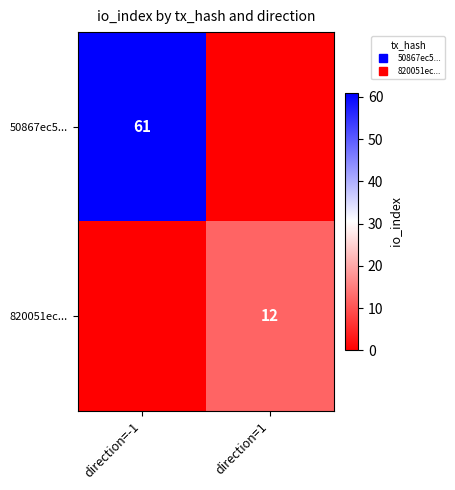

Which series has the largest total across all categories?

50867ec5...